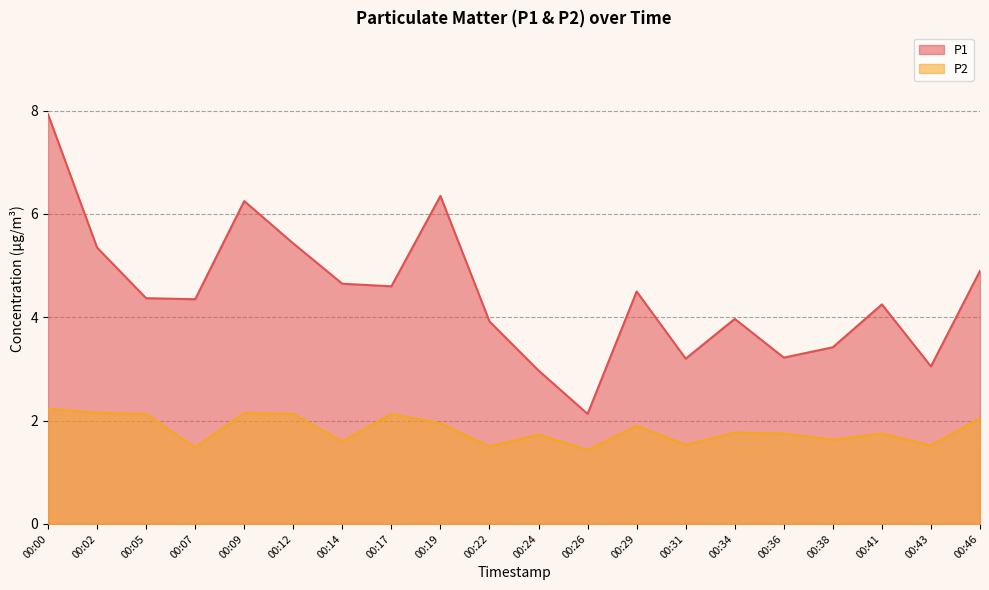

What is the value of the P2 point at the 8th from the left?

2.1